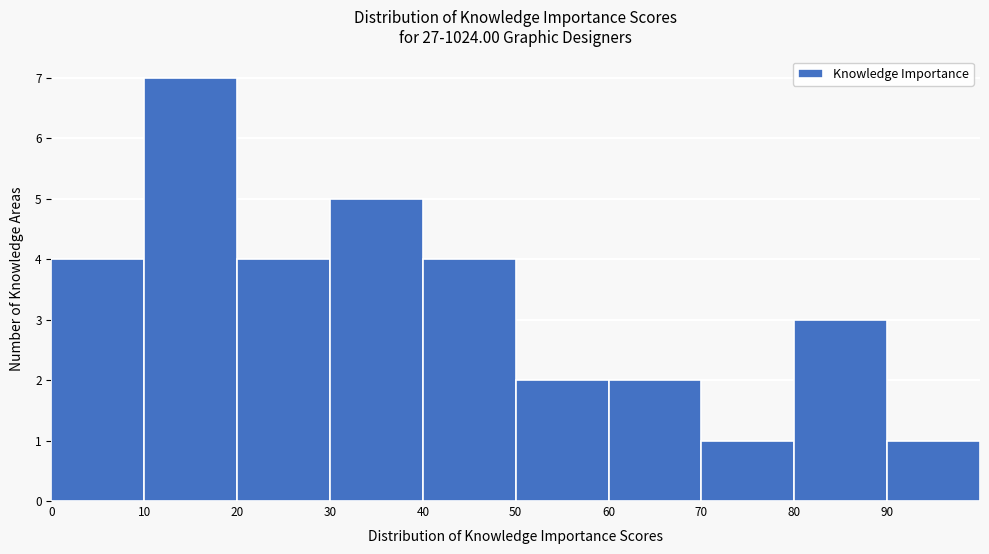

Reading left to right, list every bar in this chart as the range it spans on the x-axis followed by its height. The values are not printed on the chart, so give them approximately, as read against the axis.

0 to 10: 4
10 to 20: 7
20 to 30: 4
30 to 40: 5
40 to 50: 4
50 to 60: 2
60 to 70: 2
70 to 80: 1
80 to 90: 3
90 to 100: 1